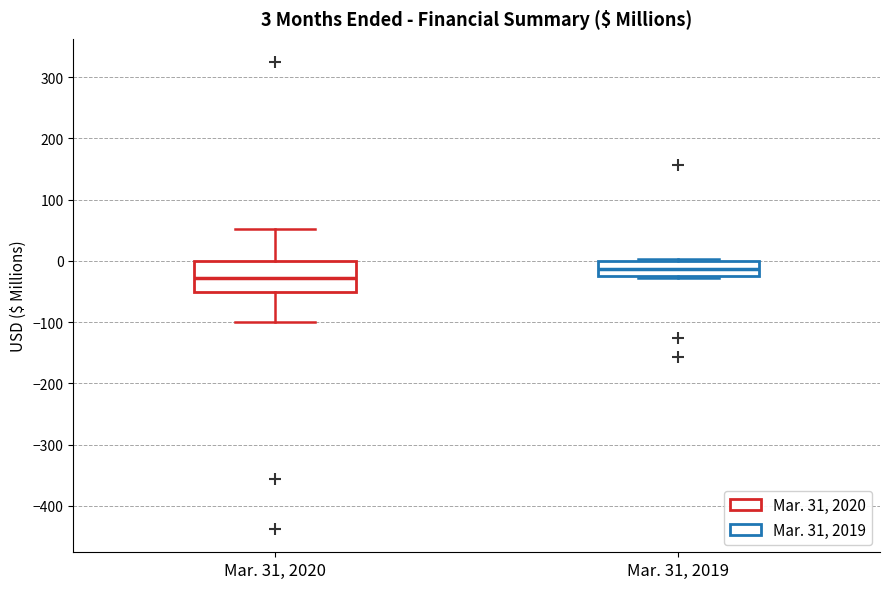

Which box's median line is the lowest?

Mar. 31, 2020